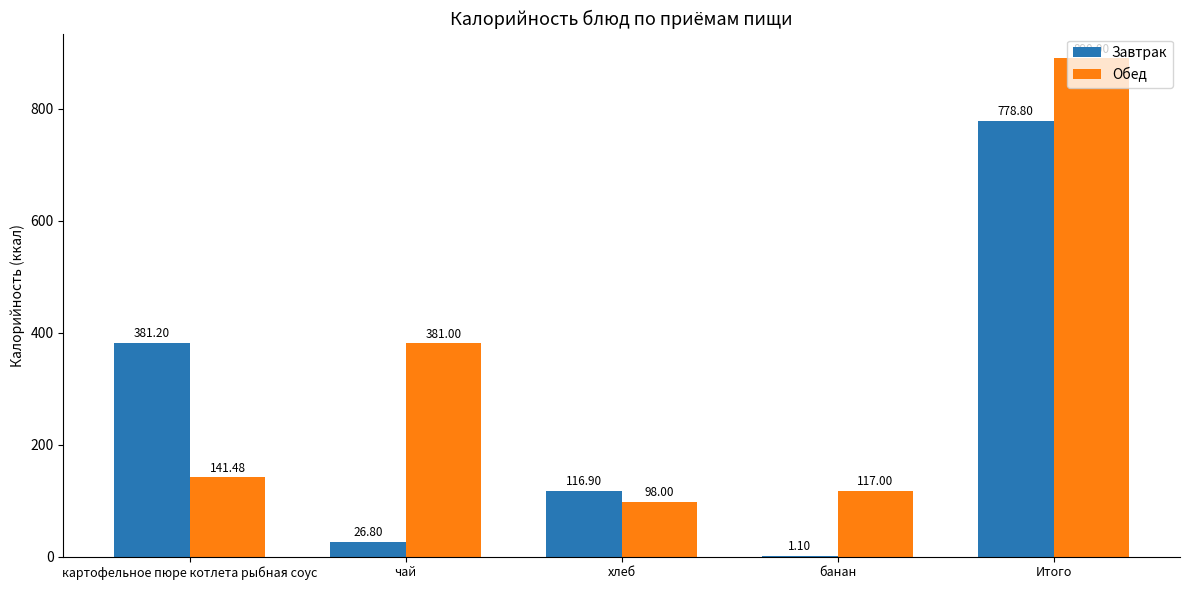

Reading left to right, transcribe all the data shown in this chart.

Завтрак: 381.2	26.8	116.9	1.1	778.8
Обед: 141.5	381.0	98.0	117.0	890.0